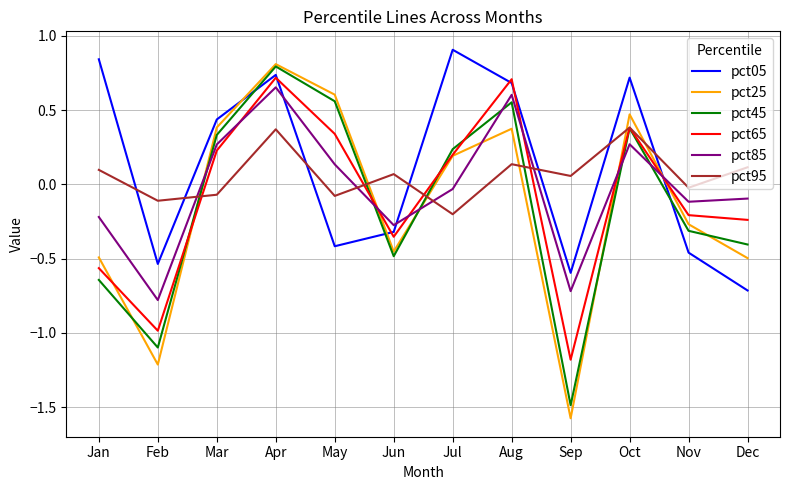

Does the chart display data point markers on the line(s)?

No